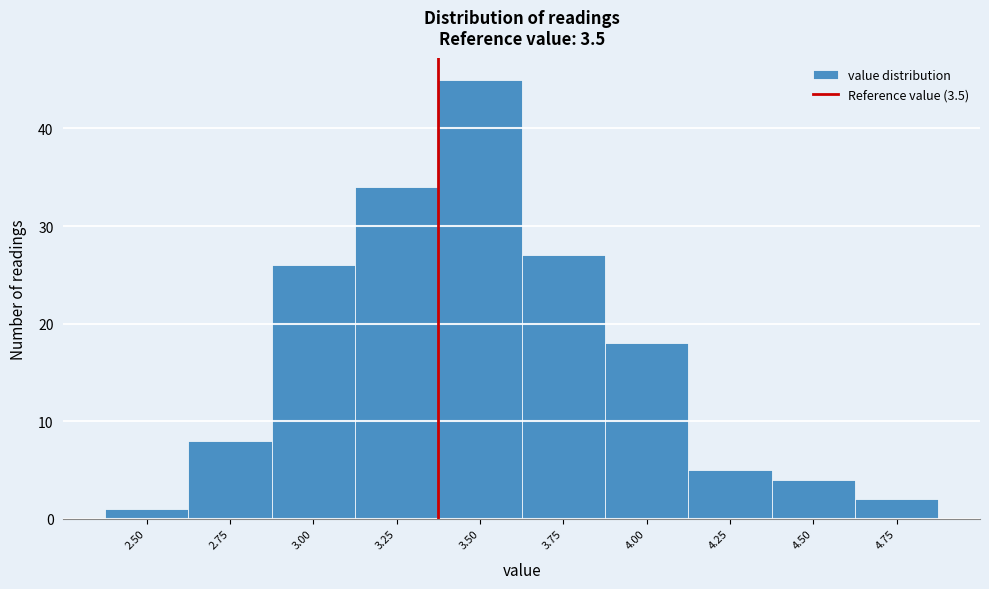

Reading left to right, extract all data points from this chart.

2.50=1	2.75=8	3.00=26	3.25=34	3.50=45	3.75=27	4.00=18	4.25=5	4.50=4	4.75=2